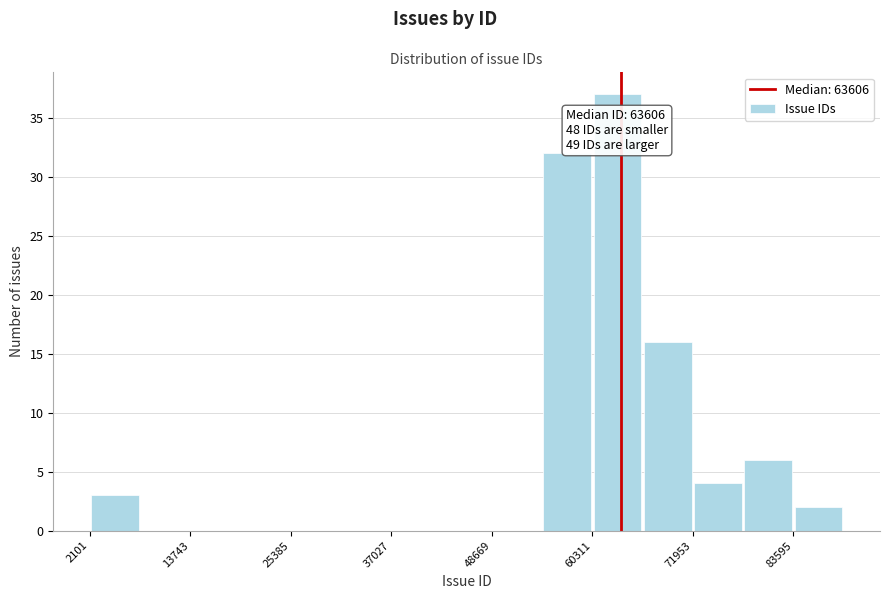

Around what value on the x-axis is the tallest bar? Give the approximate position of its centre, as read against the axis.

64000